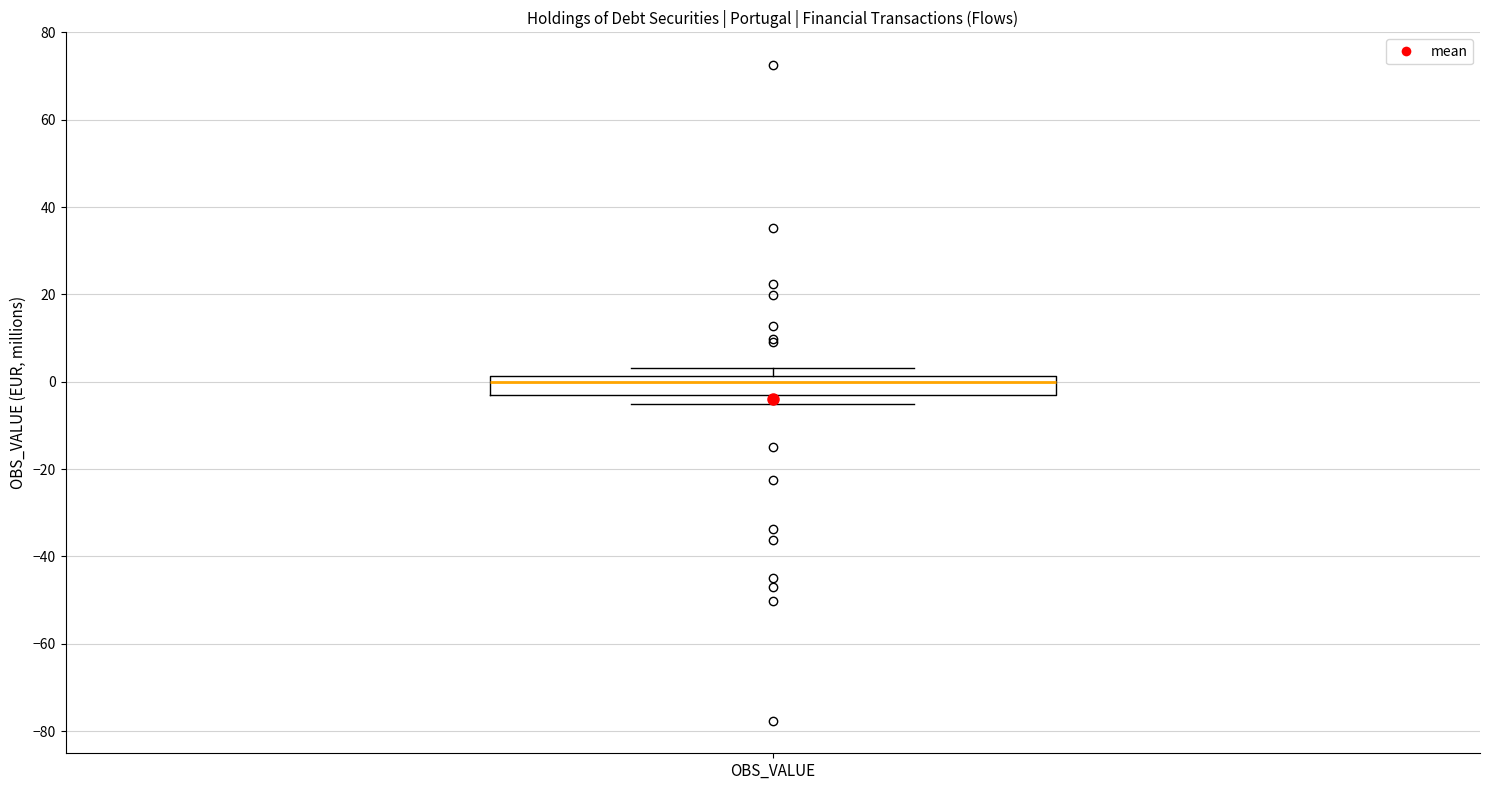

Where is the upper edge of the box for OBS_VALUE on the y-axis? The values are not printed on the chart, so give them approximately, as read against the axis.

2